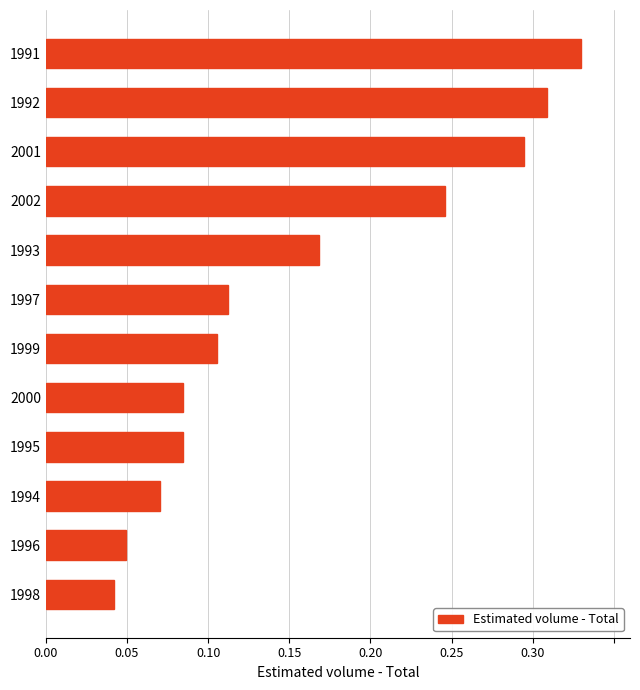

Count the values in the range 0 to 1.

12